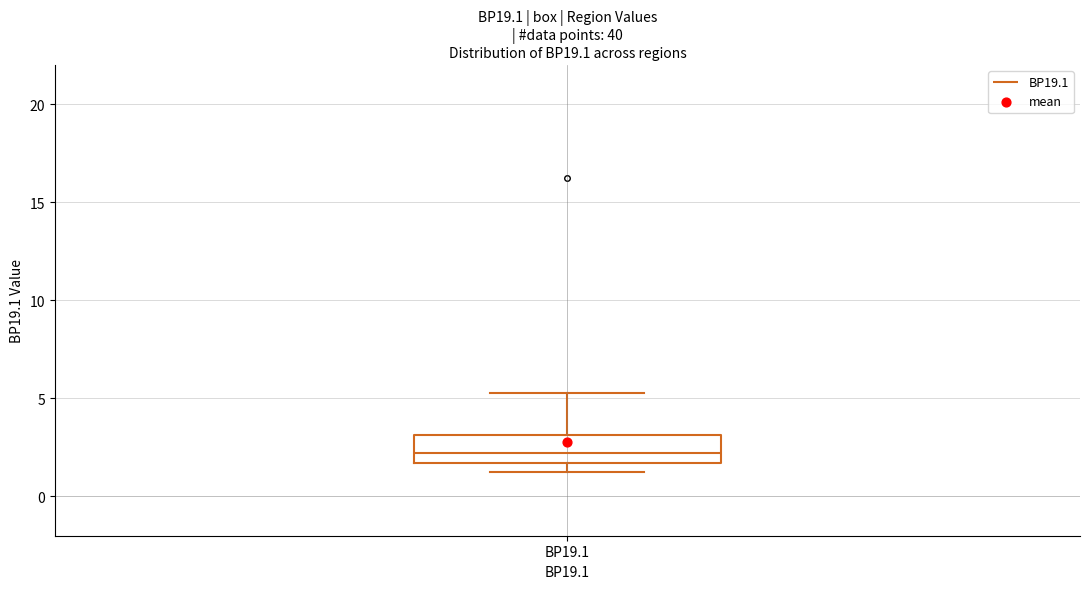

Where is the lower edge of the box for BP19.1 on the y-axis? The values are not printed on the chart, so give them approximately, as read against the axis.

1.5